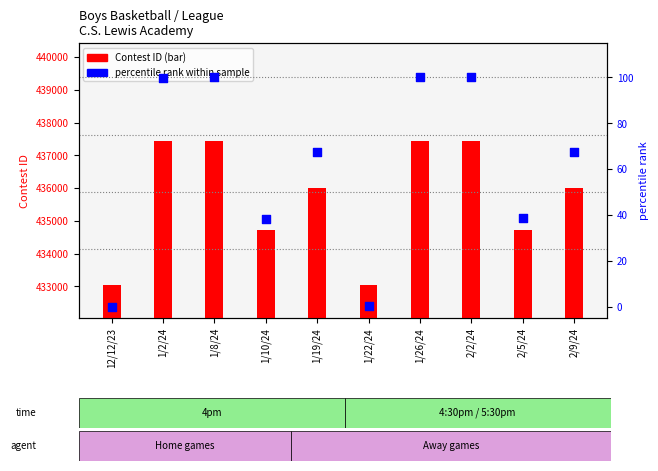

Which series contains the lowest Y value?

percentile rank within sample